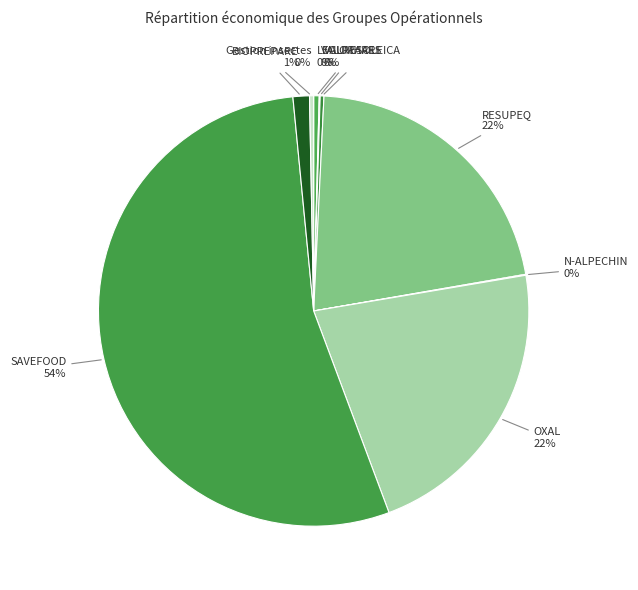

The LEGUMHARI slice represents 12% of the pie. True or false?

False